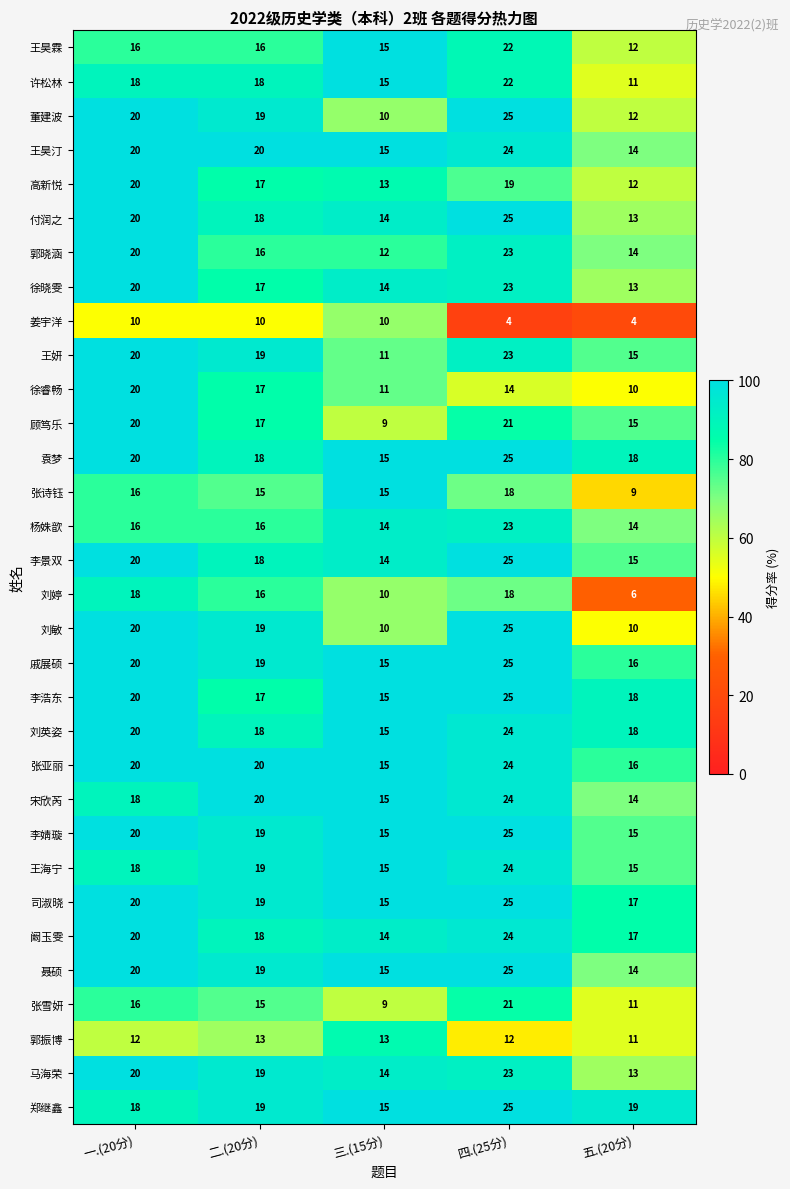

At which category does the chart reach its peak across all series?

四.(25分)